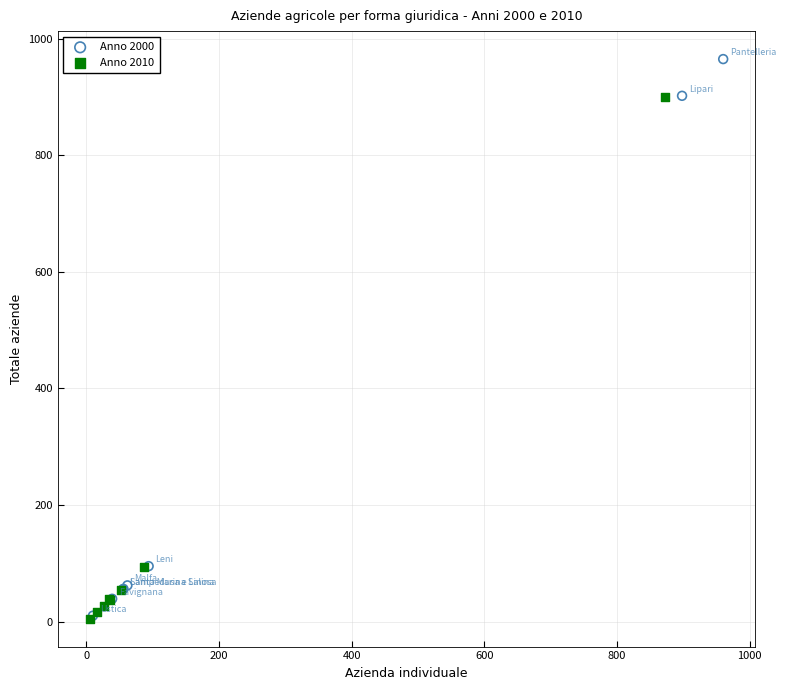

Which series has the largest Y range (max minus min)?

Anno 2000